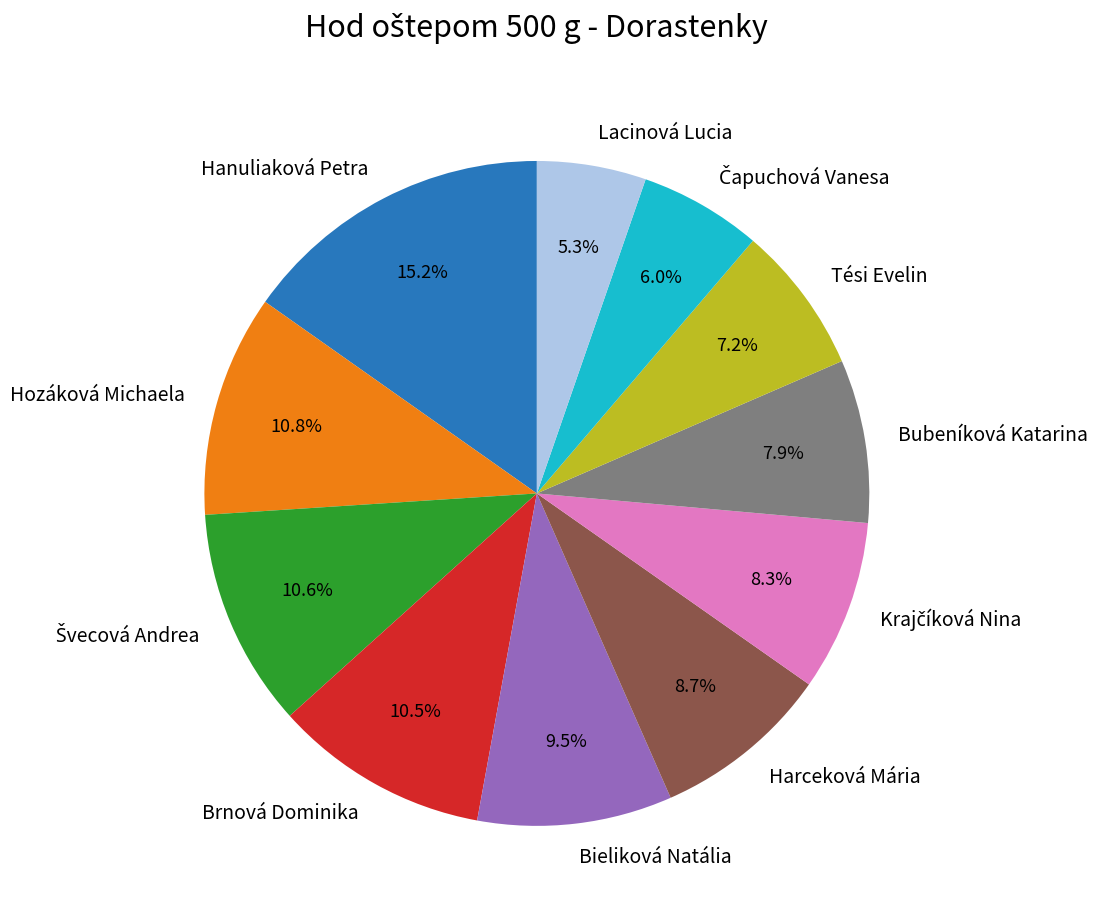

Count the number of slices in the pie.

11